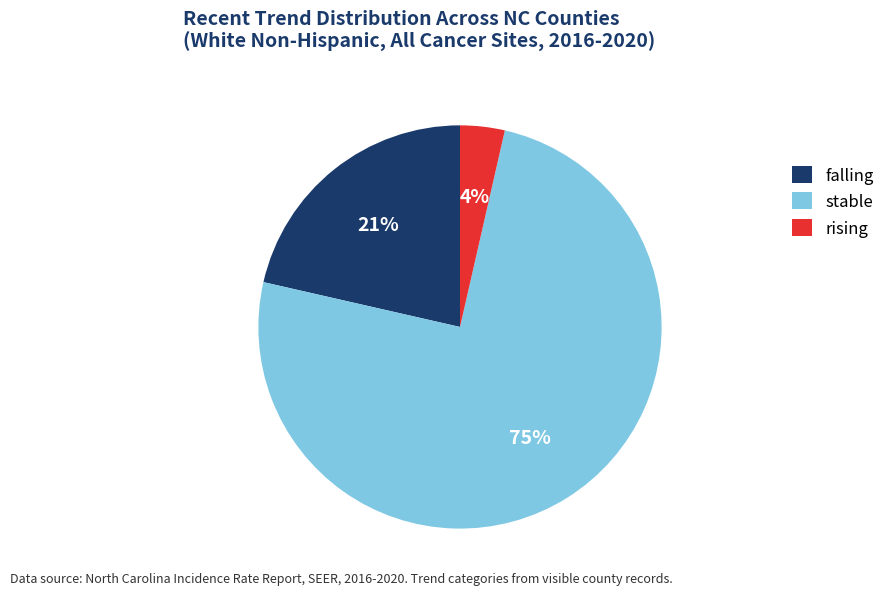

Do rising and stable together represent more than half of the pie?

Yes